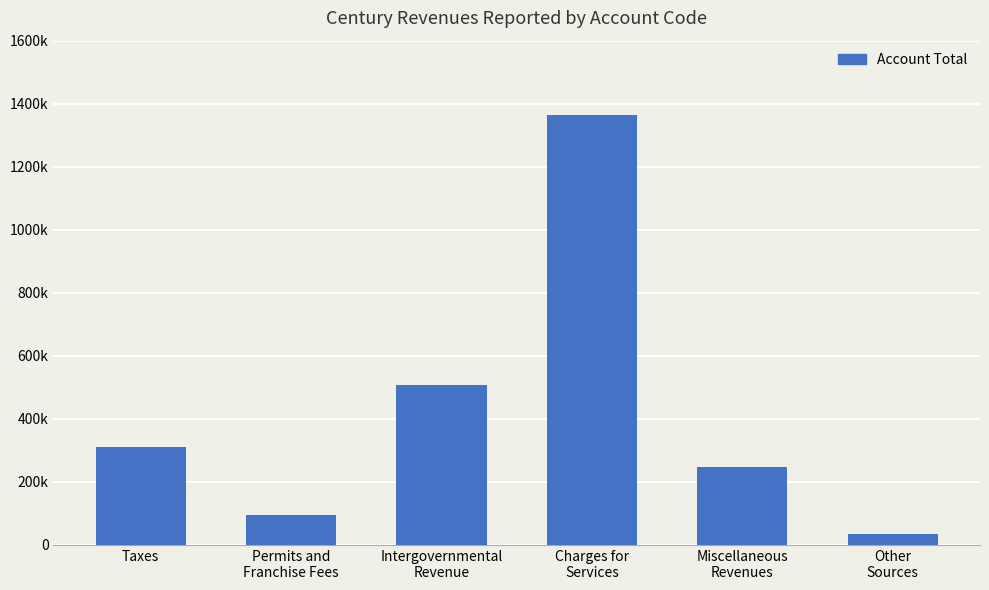

Which category has the highest value across all series?

Charges for
Services